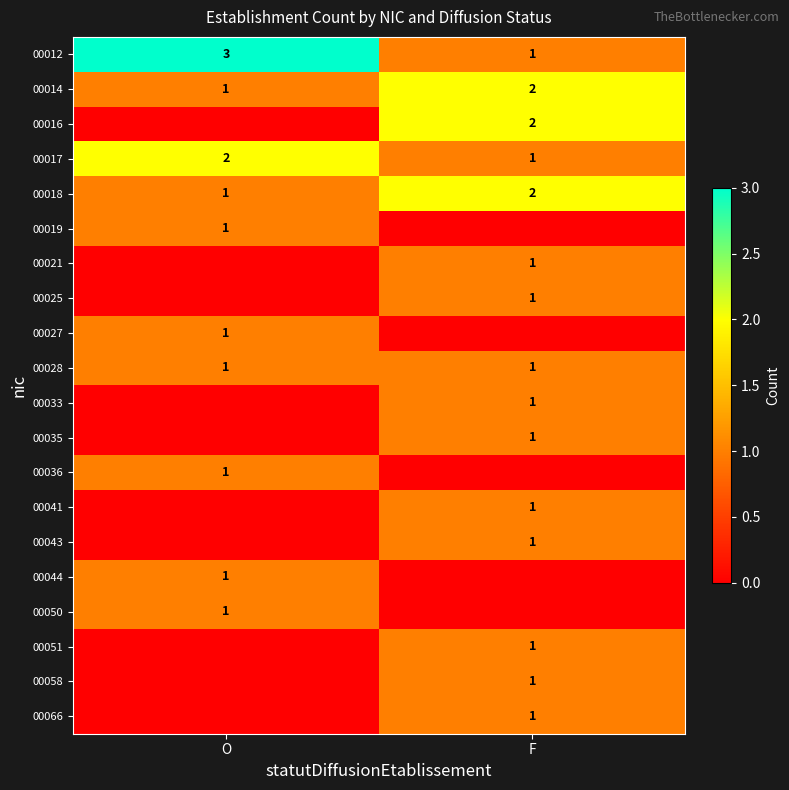

What is the maximum value for 00012?

3